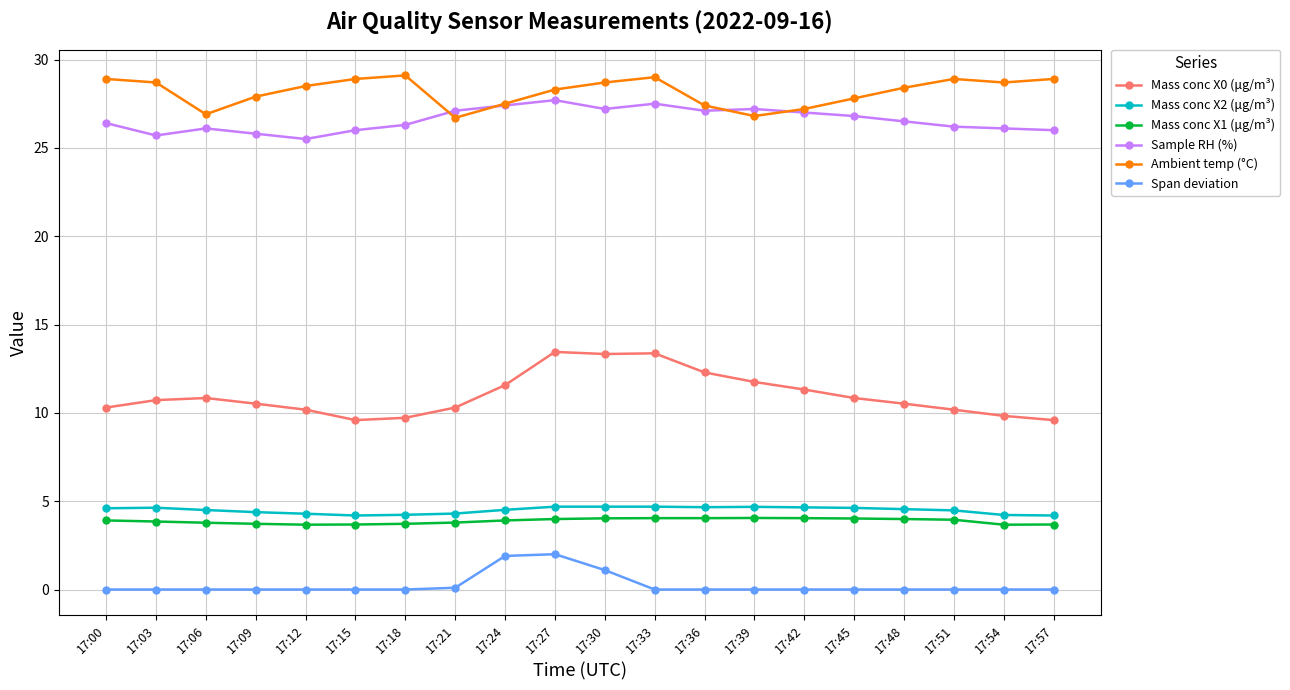

What is the value of the Mass conc X1 (μg/m³) point at the 11th from the left?

4.0